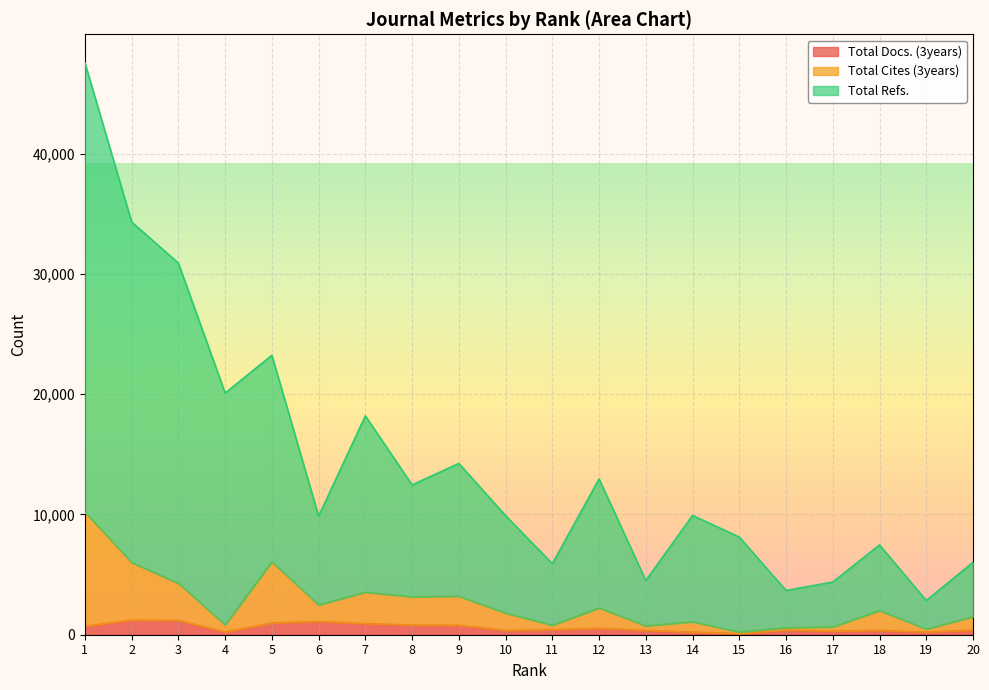

What is the value of the Total Cites (3years) point at the 16th from the left?

590